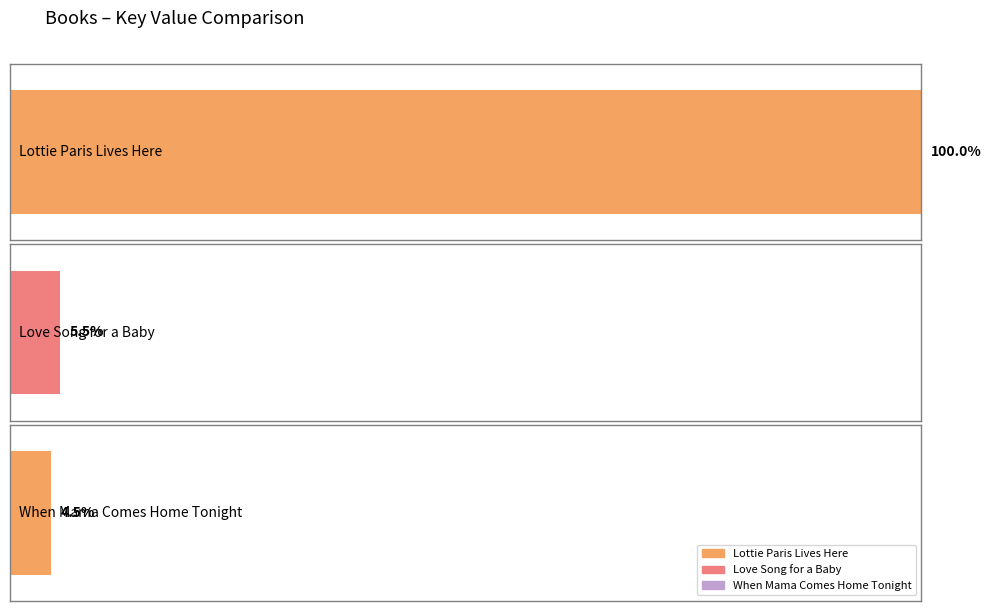

What is the sum of all values?

25527828